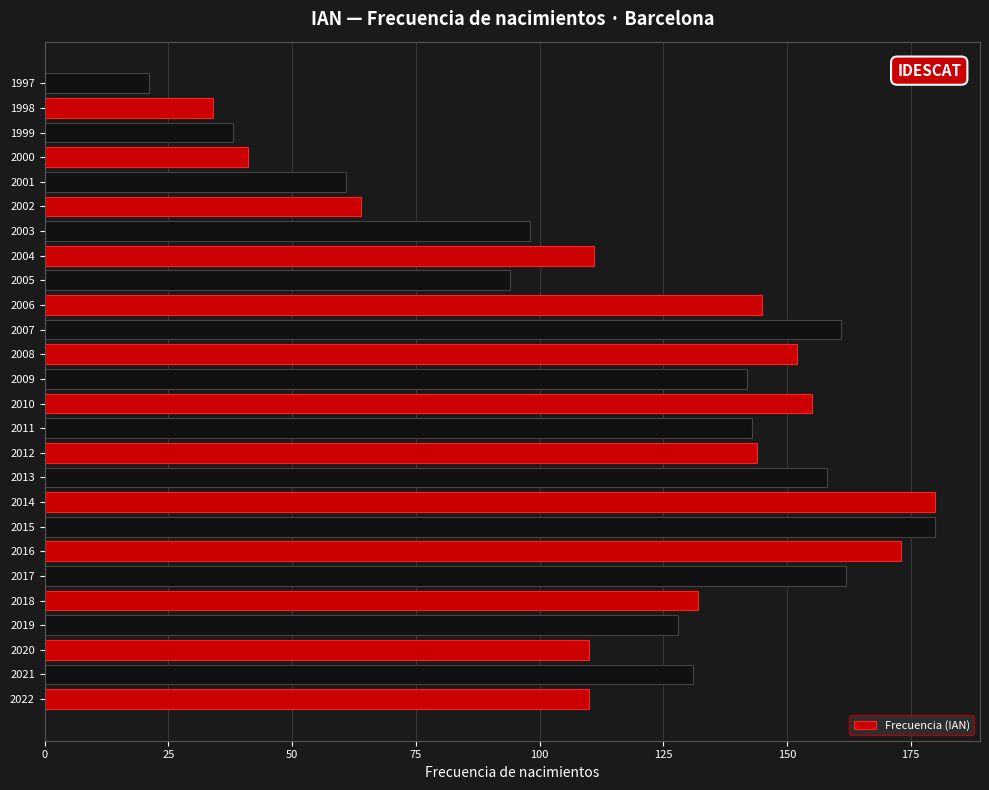

Reading bottom to top, transcribe all the data shown in this chart.

2022=110	2021=131	2020=110	2019=128	2018=132	2017=162	2016=173	2015=180	2014=180	2013=158	2012=144	2011=143	2010=155	2009=142	2008=152	2007=161	2006=145	2005=94	2004=111	2003=98	2002=64	2001=61	2000=41	1999=38	1998=34	1997=21